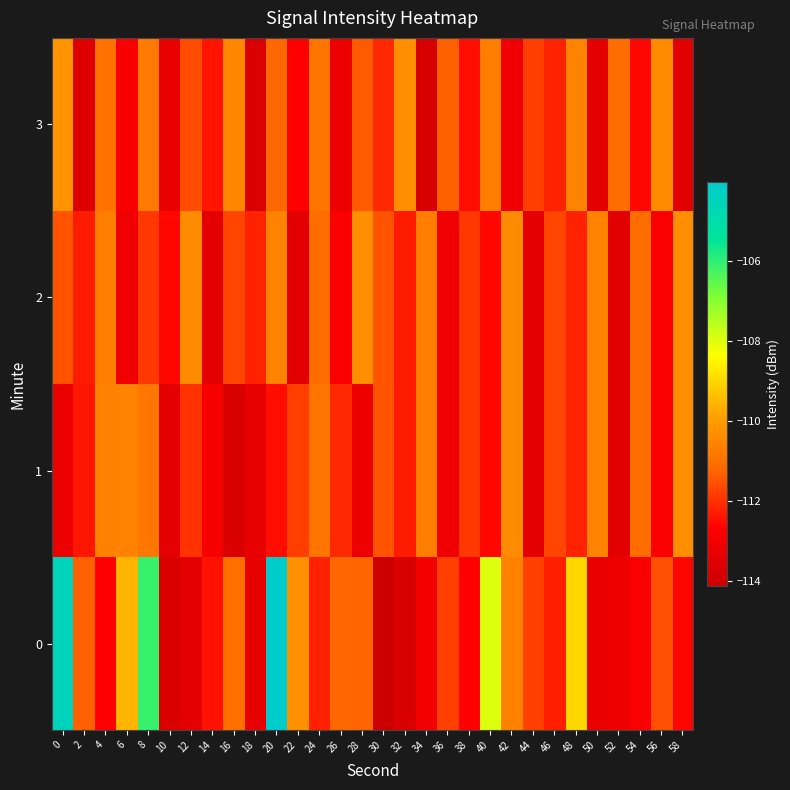

Reading left to right, transcribe all the data shown in this chart.

0: 0=-104.5	2=-111.3	4=-112.7	6=-109.6	8=-106.1	10=-113.7	12=-113.4	14=-112.4	16=-111.0	18=-113.4	20=-104.0	22=-110.3	24=-112.2	26=-111.2	28=-111.3	30=-114.1	32=-113.8	34=-113.0	36=-111.8	38=-112.7	40=-108.0	42=-110.6	44=-111.8	46=-112.3	48=-109.0	50=-113.3	52=-113.1	54=-112.8	56=-111.6	58=-112.6
1: 0=-113.2	2=-112.4	4=-110.6	6=-110.6	8=-110.9	10=-113.4	12=-112.0	14=-112.9	16=-113.8	18=-113.3	20=-112.5	22=-111.8	24=-110.9	26=-112.1	28=-113.2	30=-111.5	32=-112.3	34=-110.7	36=-113.1	38=-111.9	40=-112.6	42=-110.4	44=-113.4	46=-111.7	48=-112.2	50=-110.6	52=-113.5	54=-111.1	56=-112.8	58=-110.3
2: 0=-111.5	2=-112.3	4=-110.7	6=-113.1	8=-111.9	10=-112.6	12=-110.4	14=-113.4	16=-111.7	18=-112.2	20=-110.6	22=-113.5	24=-111.1	26=-112.8	28=-110.3	30=-111.5	32=-112.3	34=-110.7	36=-113.1	38=-111.9	40=-112.6	42=-110.4	44=-113.4	46=-111.7	48=-112.2	50=-110.6	52=-113.5	54=-111.1	56=-112.8	58=-110.3
3: 0=-110.2	2=-113.6	4=-111.0	6=-112.9	8=-110.8	10=-113.3	12=-111.6	14=-112.4	16=-110.5	18=-113.7	20=-111.2	22=-112.7	24=-110.9	26=-113.2	28=-111.4	30=-112.1	32=-110.3	34=-113.8	36=-111.3	38=-112.5	40=-110.7	42=-113.1	44=-111.8	46=-112.2	48=-110.6	50=-113.4	52=-111.1	54=-112.6	56=-110.4	58=-113.5